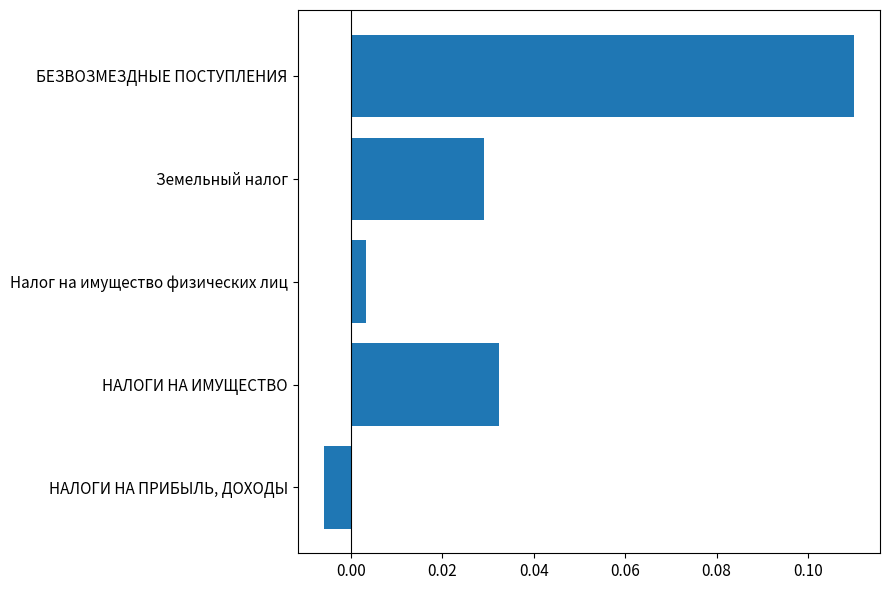

Where is the data nearest to the value 0?

Налог на имущество физических лиц